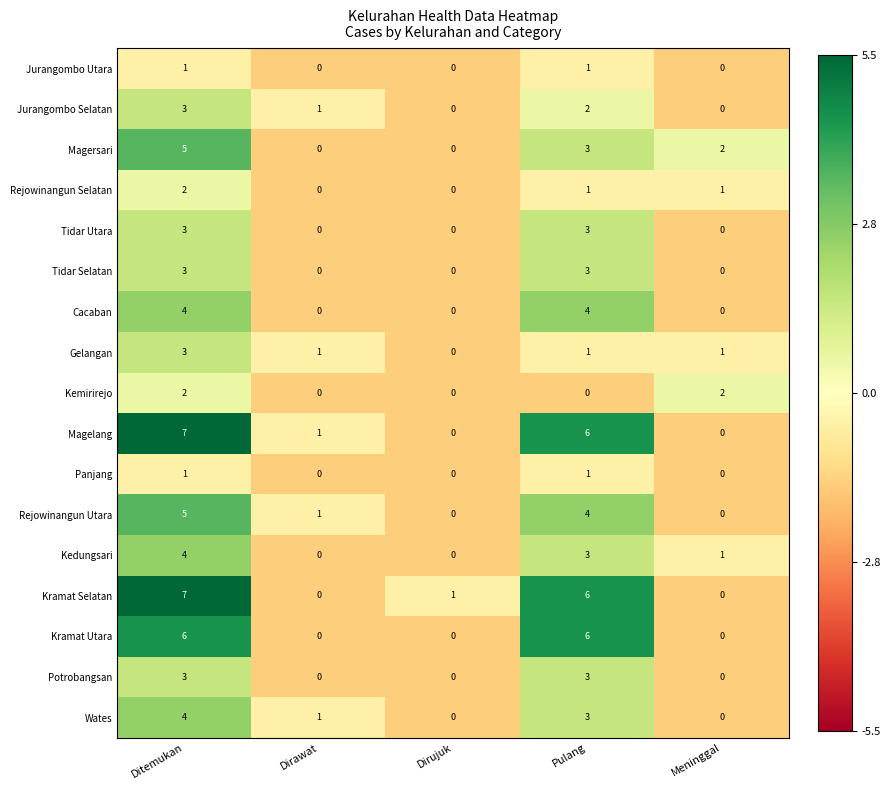

What is the greatest value displayed?

7